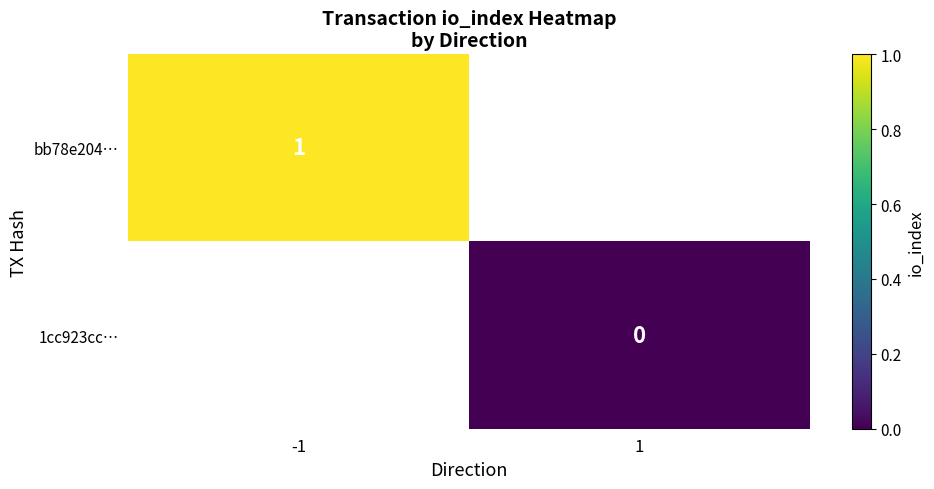

How many series are shown in this chart?

2